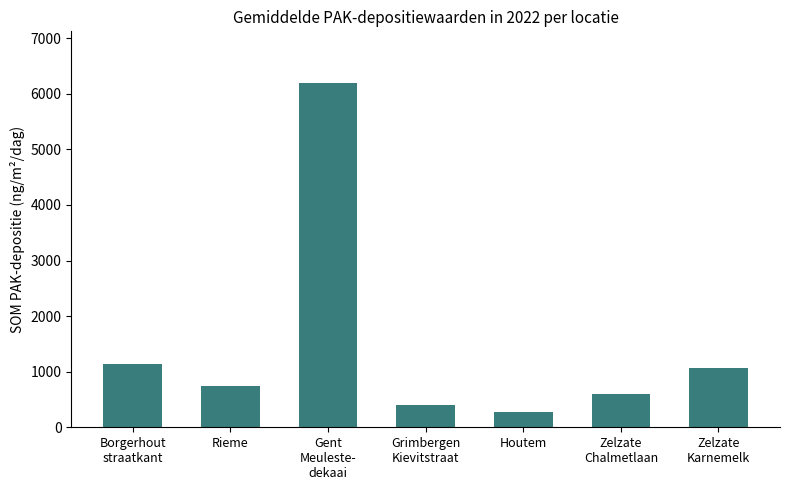

Rank the categories by value from highest to lowest.

Gent
Meuleste-
dekaai, Borgerhout
straatkant, Zelzate
Karnemelk, Rieme, Zelzate
Chalmetlaan, Grimbergen
Kievitstraat, Houtem